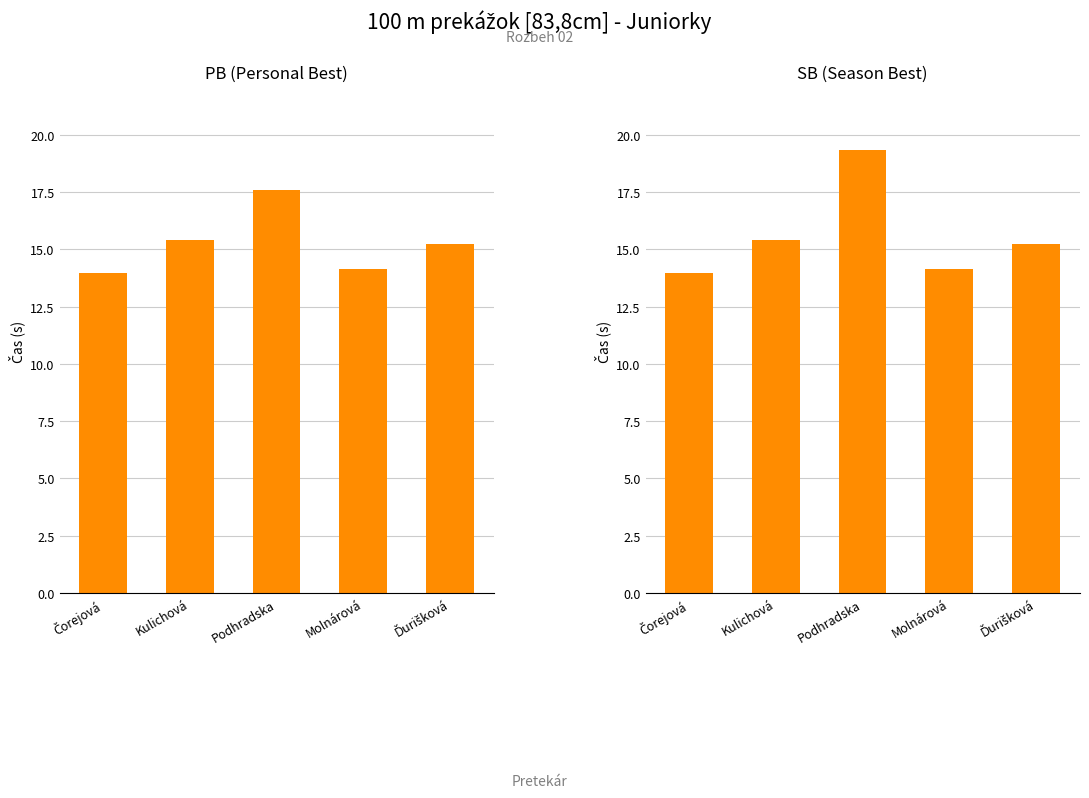

Rank the series by their maximum value, from highest to lowest.

SB, PB